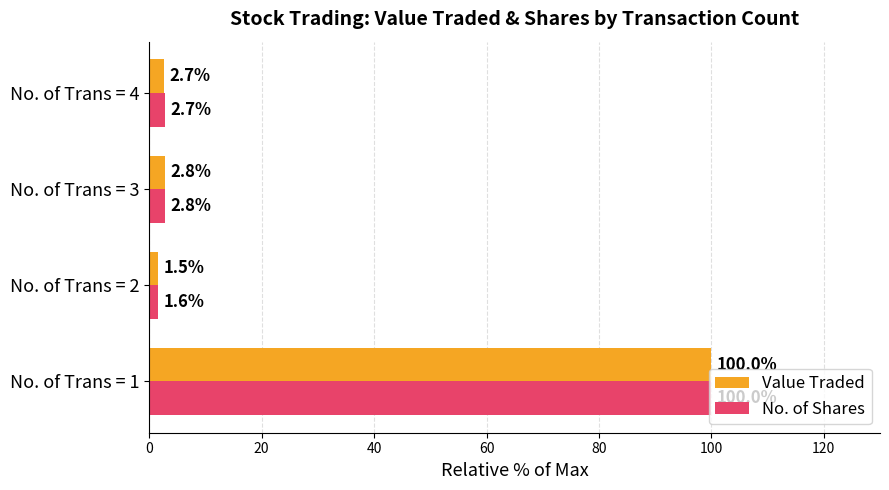

Which series changed the most between No. of Trans = 2 and No. of Trans = 3?

Value Traded